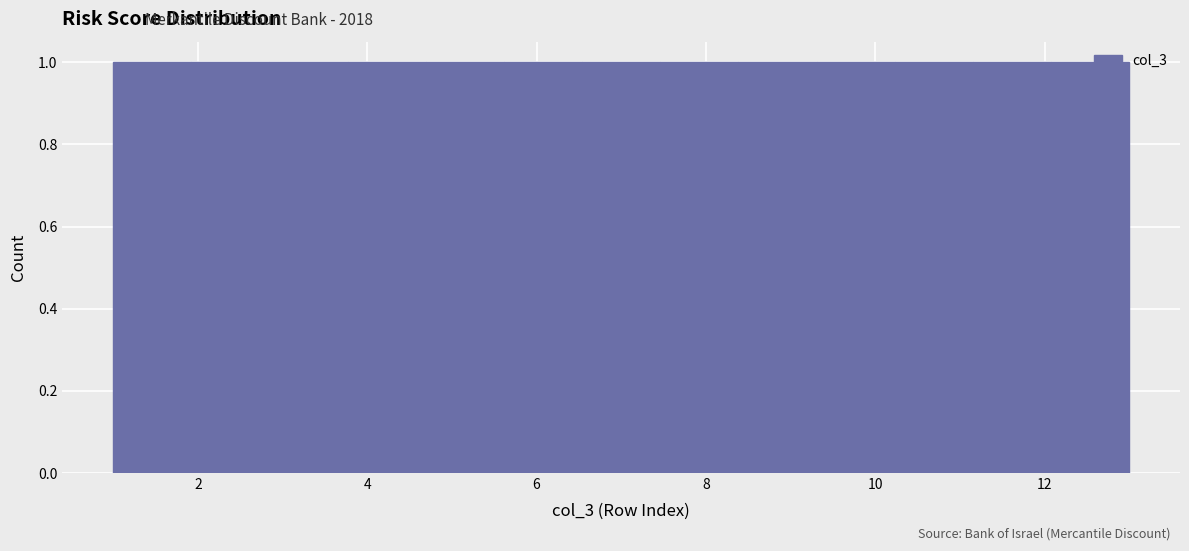

What is the height of the bar covering 5.6 to 6.6 on the x-axis? Neither the bar edges nor the heights are printed on the chart, so give them approximately, as read against the axes.

1